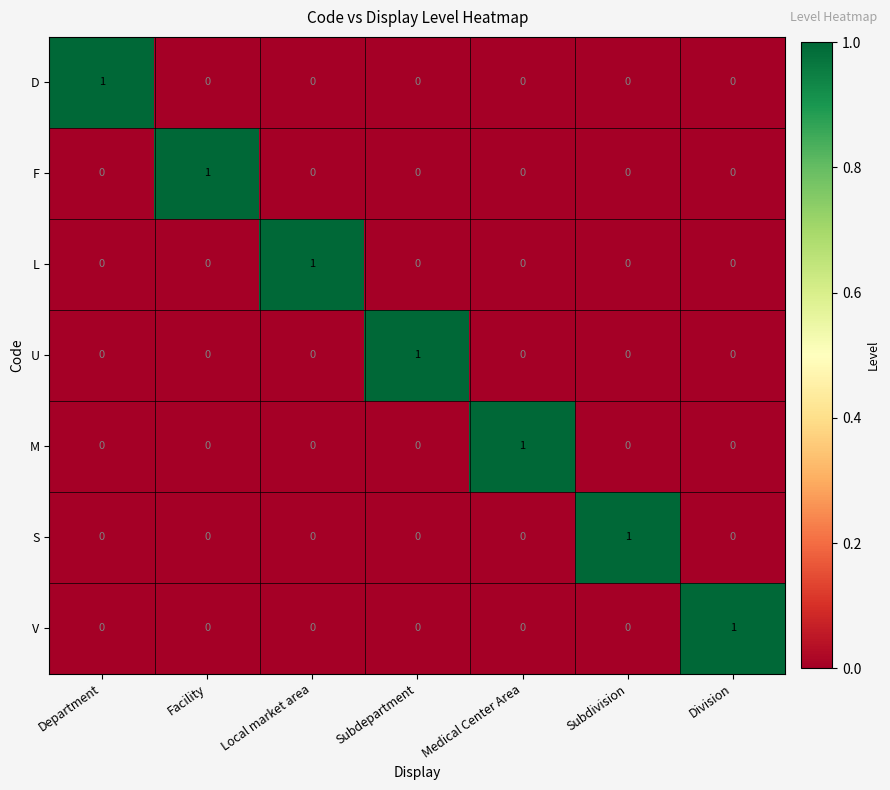

Is it true that D equals 0 at Subdepartment?

True